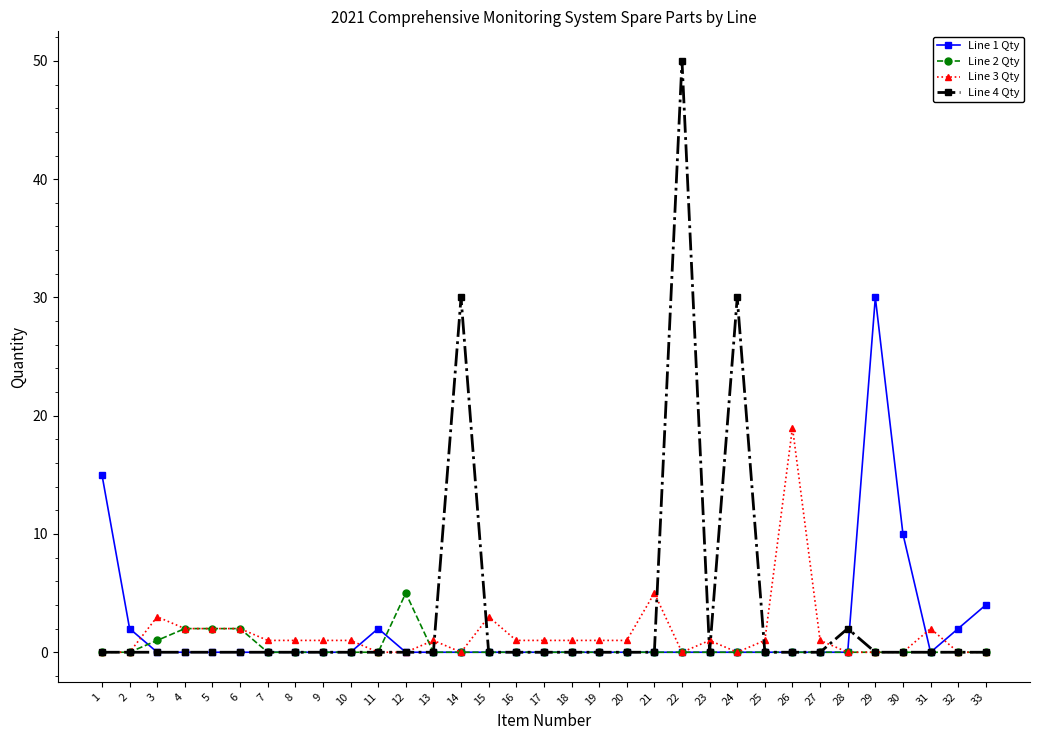

List the series in order of their peak value, highest first.

Line 4 Qty, Line 1 Qty, Line 3 Qty, Line 2 Qty